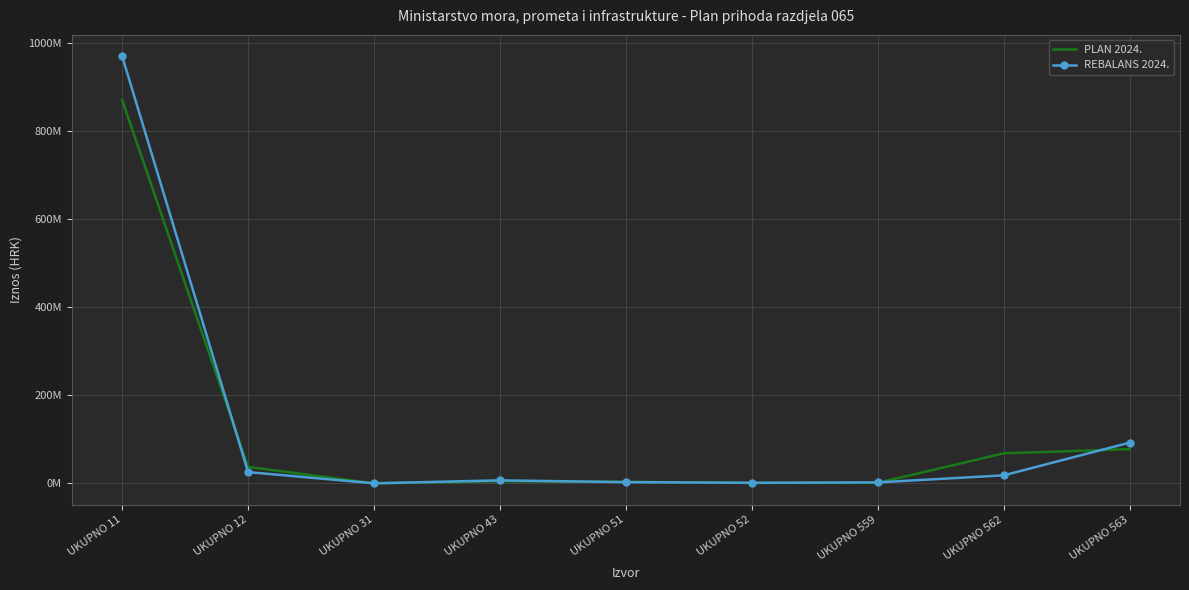

Reading left to right, transcribe all the data shown in this chart.

PLAN 2024.: 870594545	37310467	42870	4648770	3472114	1000000	1053504	68185272	77709453
REBALANS 2024.: 970022033	25506188	48870	6786022	2698964	1217667	2135079	18159307	92443981